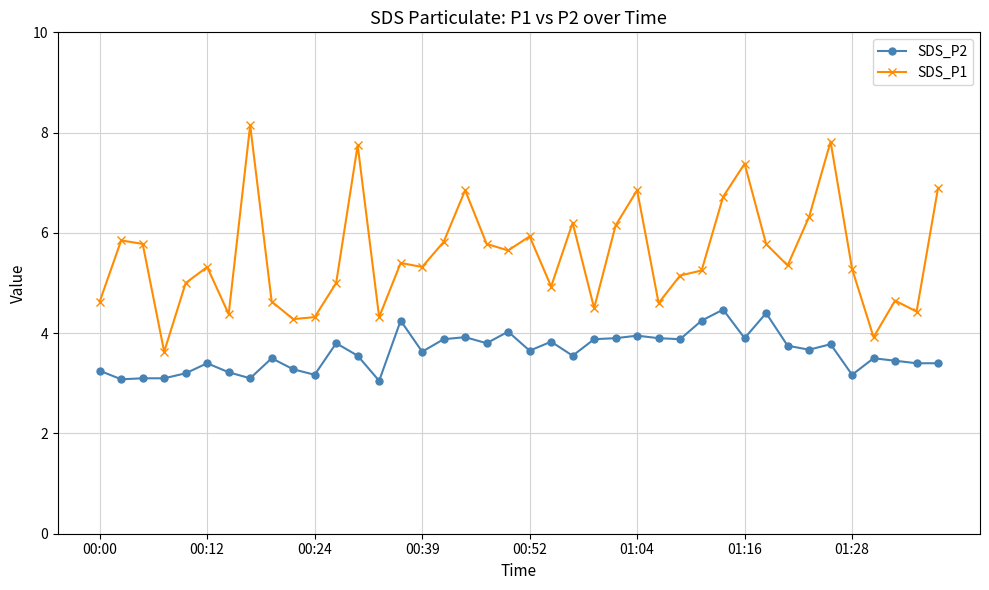

True or false: SDS_P2 and SDS_P1 cross at least once.

False